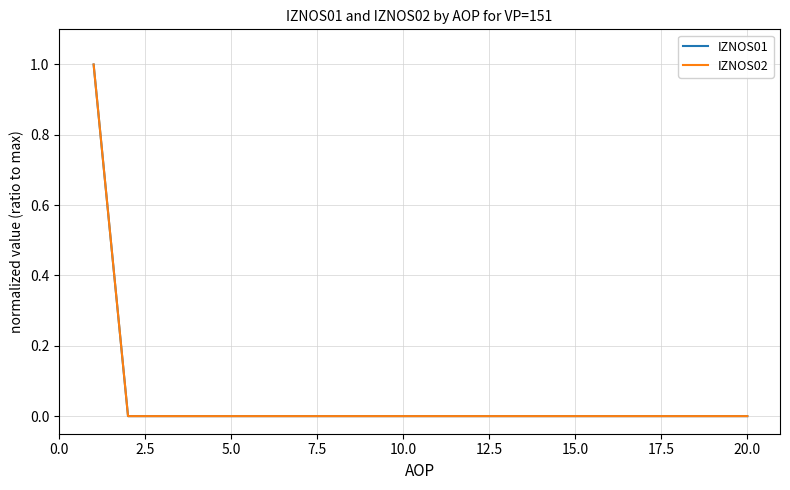

Is this an area chart (filled region under the line)?

No